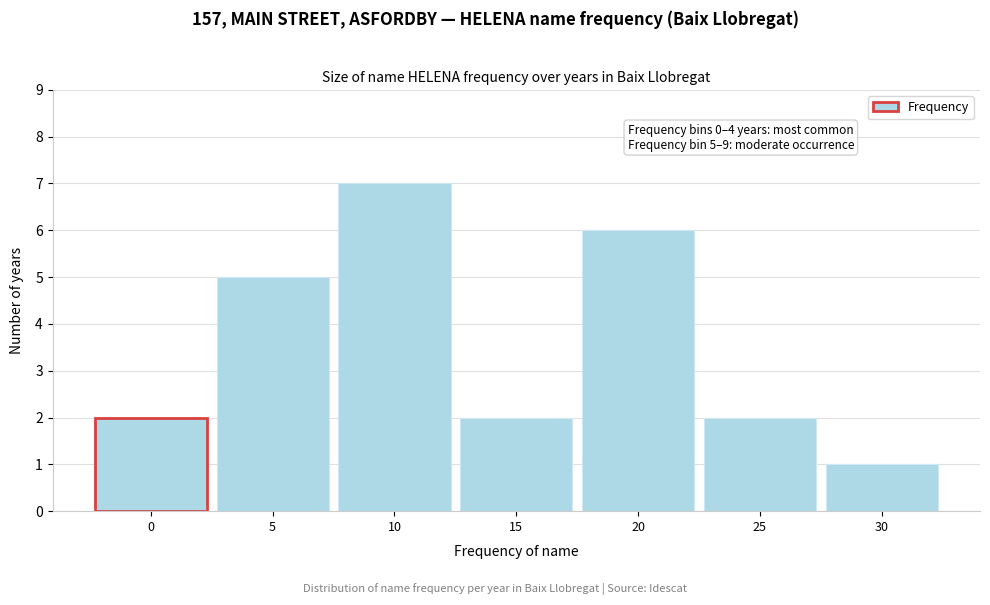

Reading right to left, list all the values displayed in this chart.

30=1	25=2	20=6	15=2	10=7	5=5	0=2